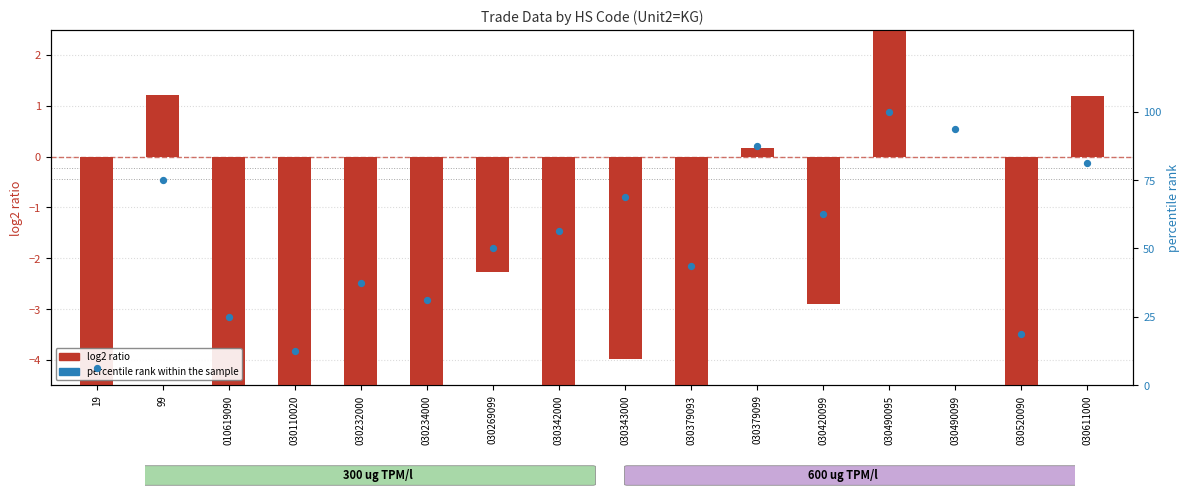

Which series contains the lowest Y value?

log2 ratio